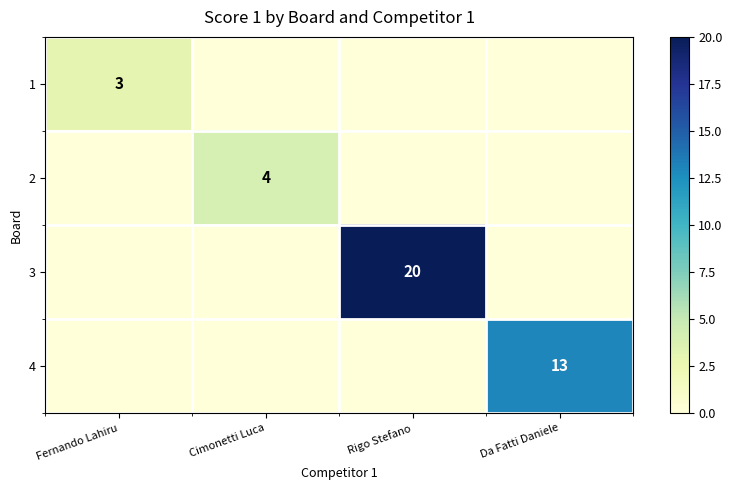

At which label does 4 reach its peak?

Da Fatti Daniele